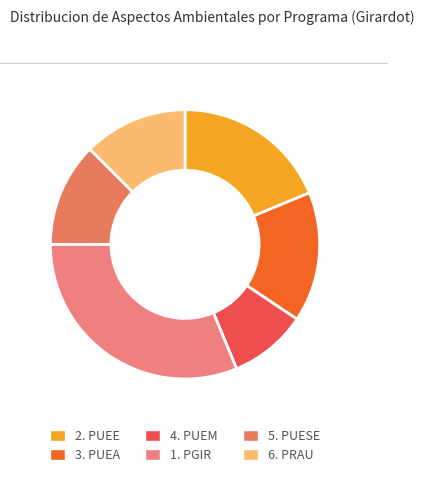

Do 5. PUESE and 4. PUEM together represent more than half of the pie?

No